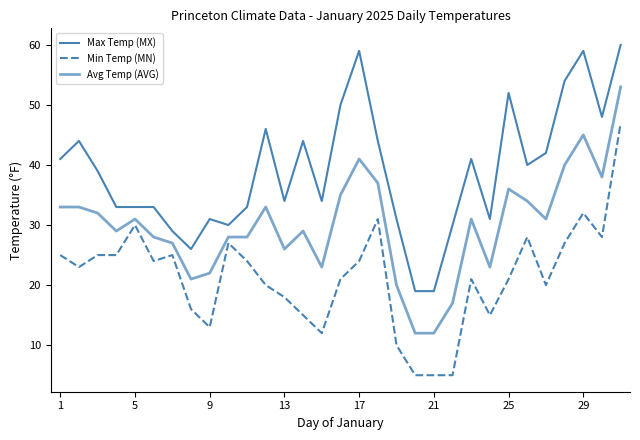

How many lines are shown in the chart?

3